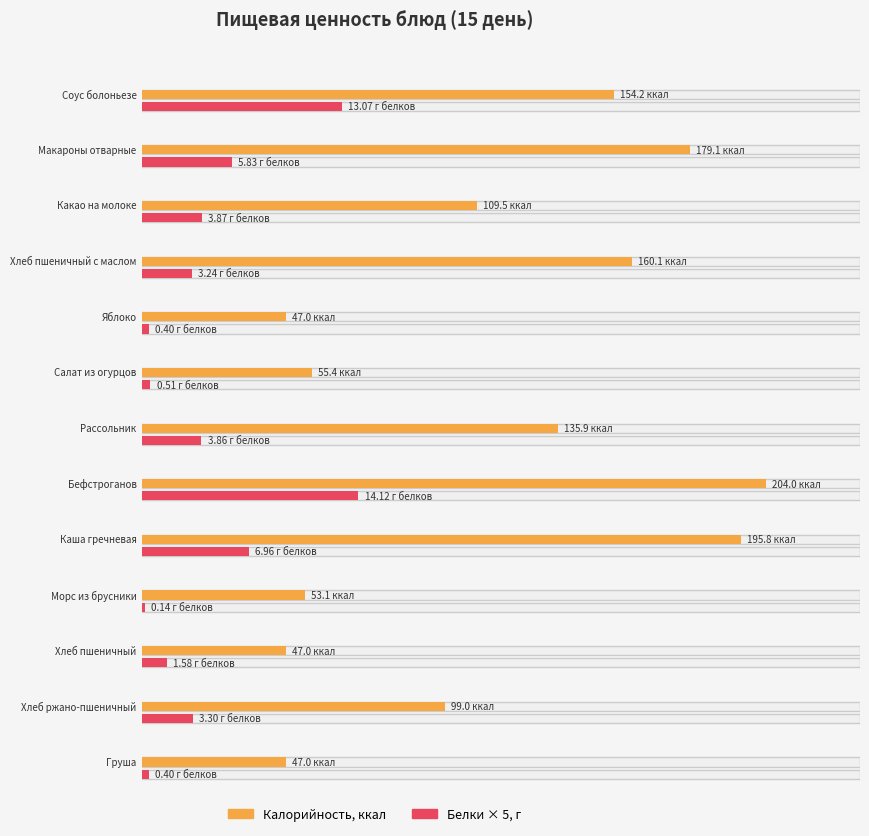

What is the difference between the highest and lowest values at Груша?

46.7